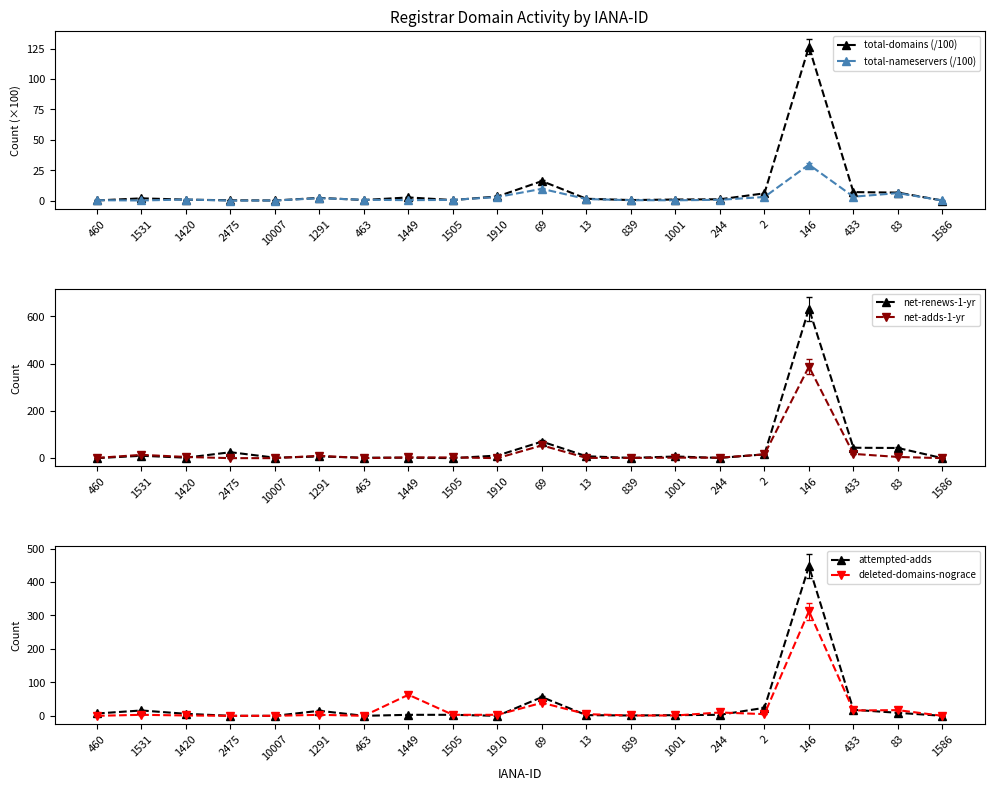

How many interior local peaks does the attempted-adds series have?

4